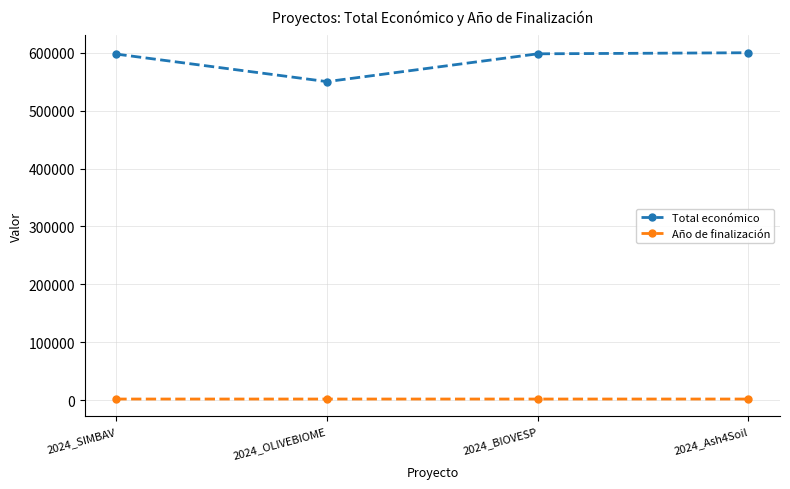

Count the number of categories in the chart.

4